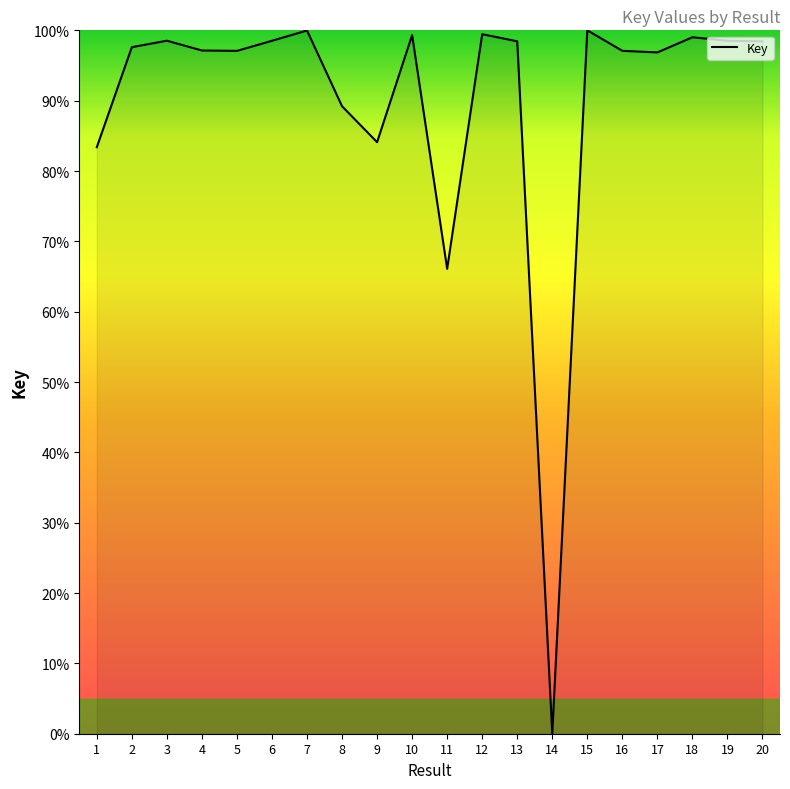

What is the average value?

89.9